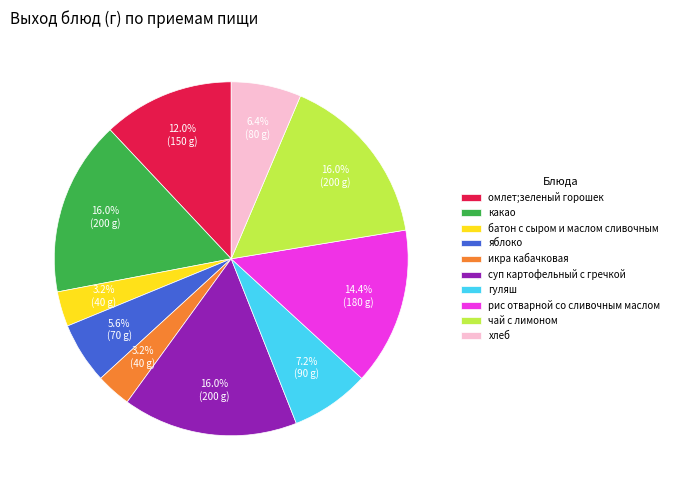

Count the number of slices in the pie.

10